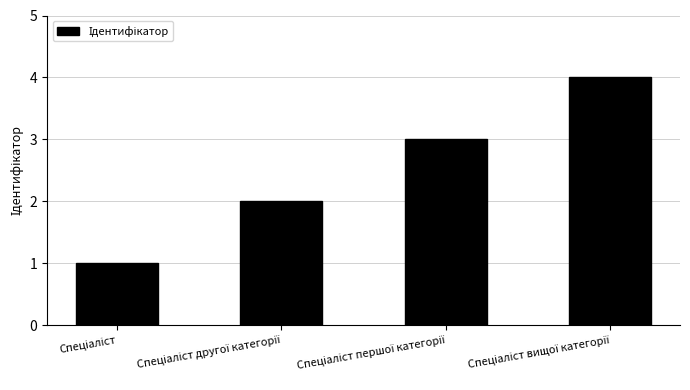

What is the sum of all values?

10